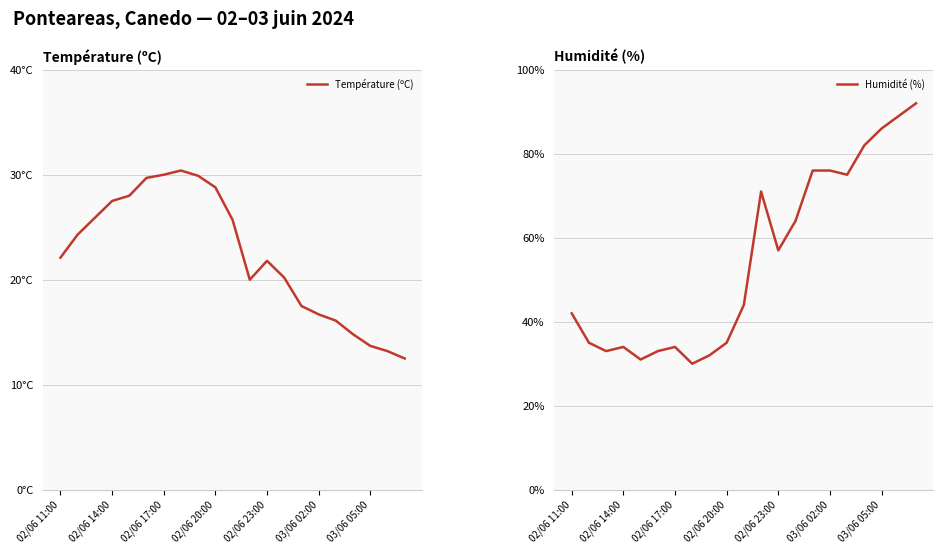

The value of Température (ºC) at 10 is 39.1. True or false?

False